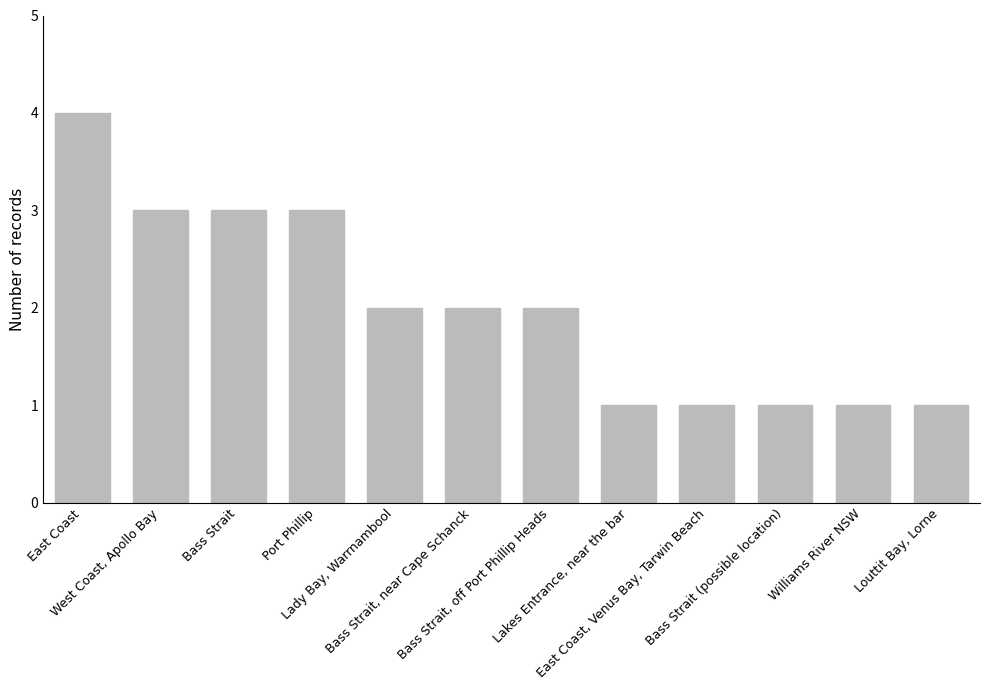

What is the label of the 9th bar from the right?

Port Phillip